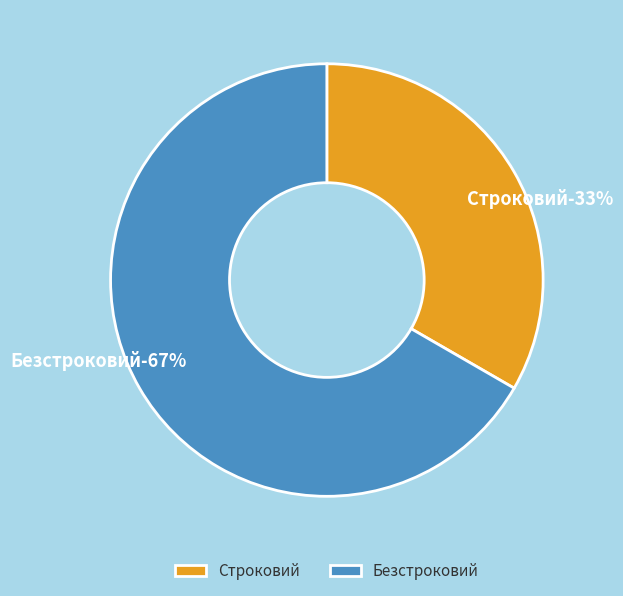

What percentage is the Строковий slice, to the nearest percent?

33%